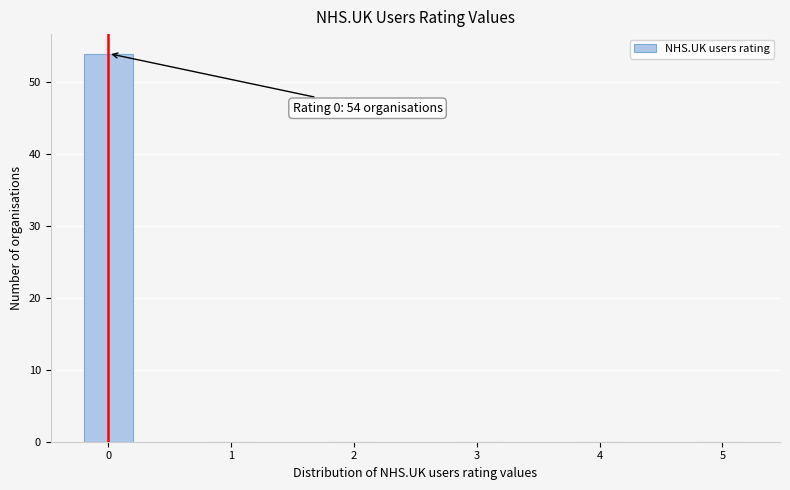

Reading left to right, what are all the values shown in this chart?

0=54	1=0	2=0	3=0	4=0	5=0